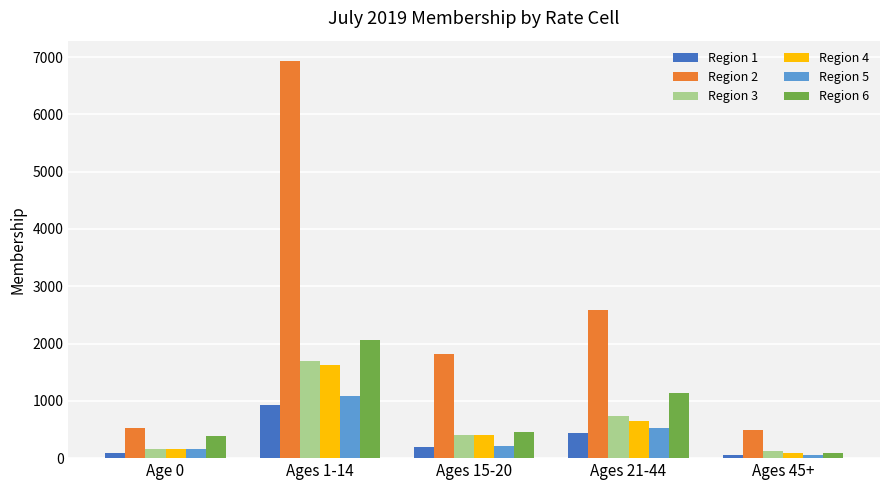

What is the difference between the second highest and minimum values in the Region 3 series?

601